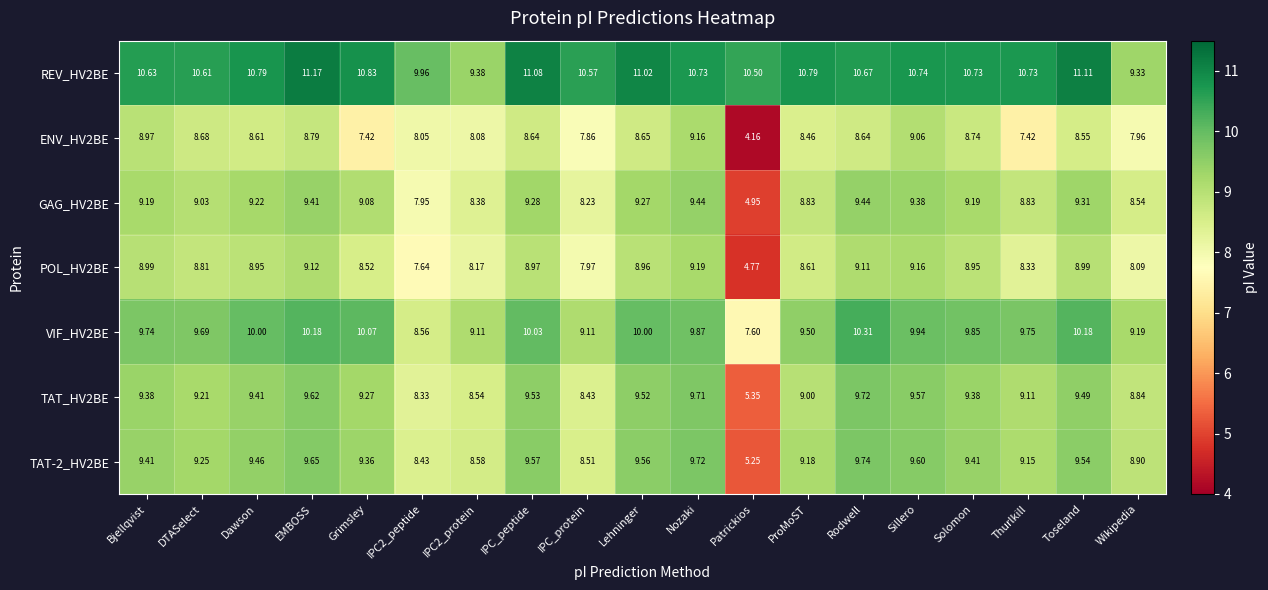

At which label does REV_HV2BE reach its peak?

EMBOSS